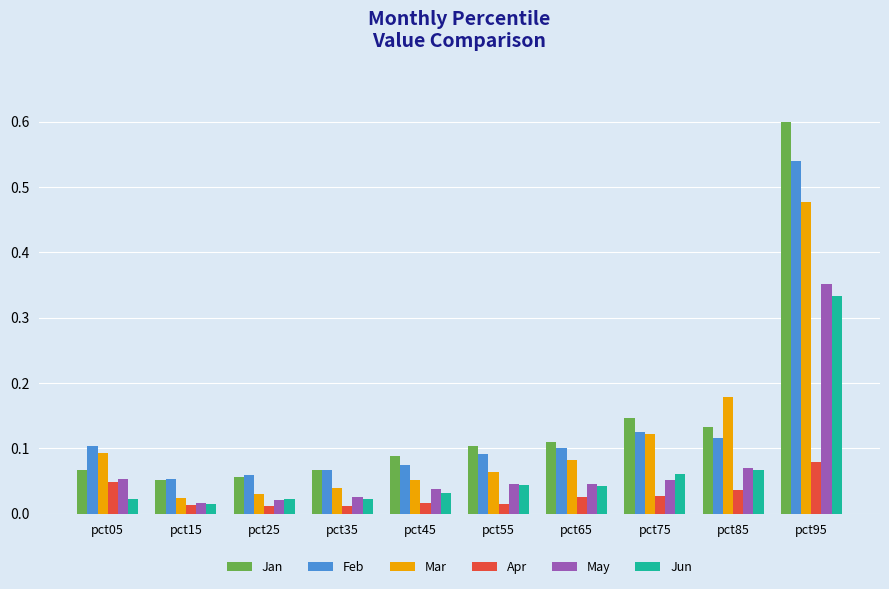

The Jan series shows 0.1 at pct35. True or false?

True